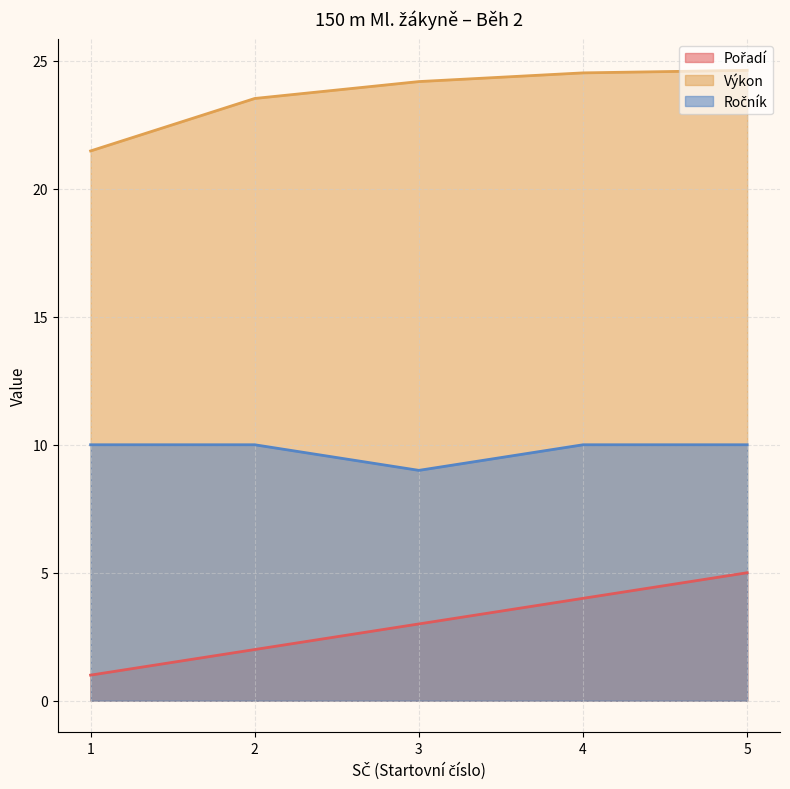

Reading left to right, transcribe all the data shown in this chart.

Pořadí: 1.0	2.0	3.0	4.0	5.0
Výkon: 21.5	23.5	24.2	24.5	24.6
Ročník: 10.0	10.0	9.0	10.0	10.0